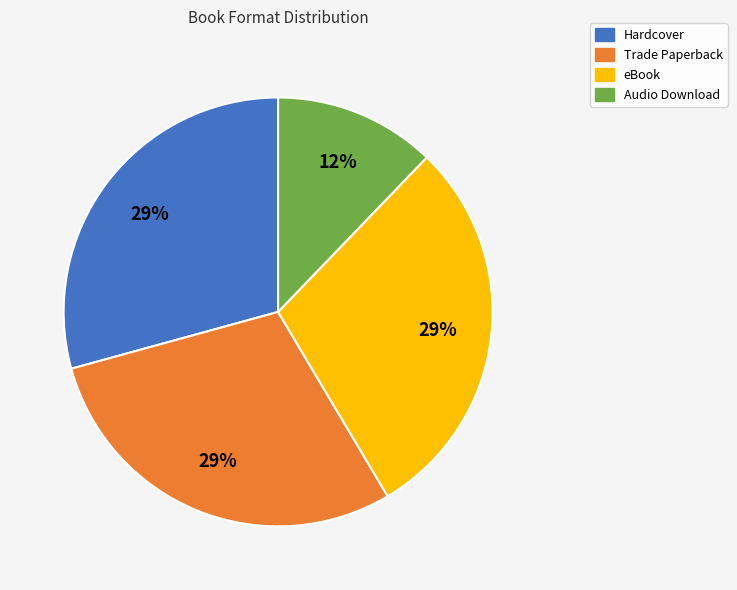

What is the ratio of the value at Audio Download to the value at Trade Paperback?

0.4